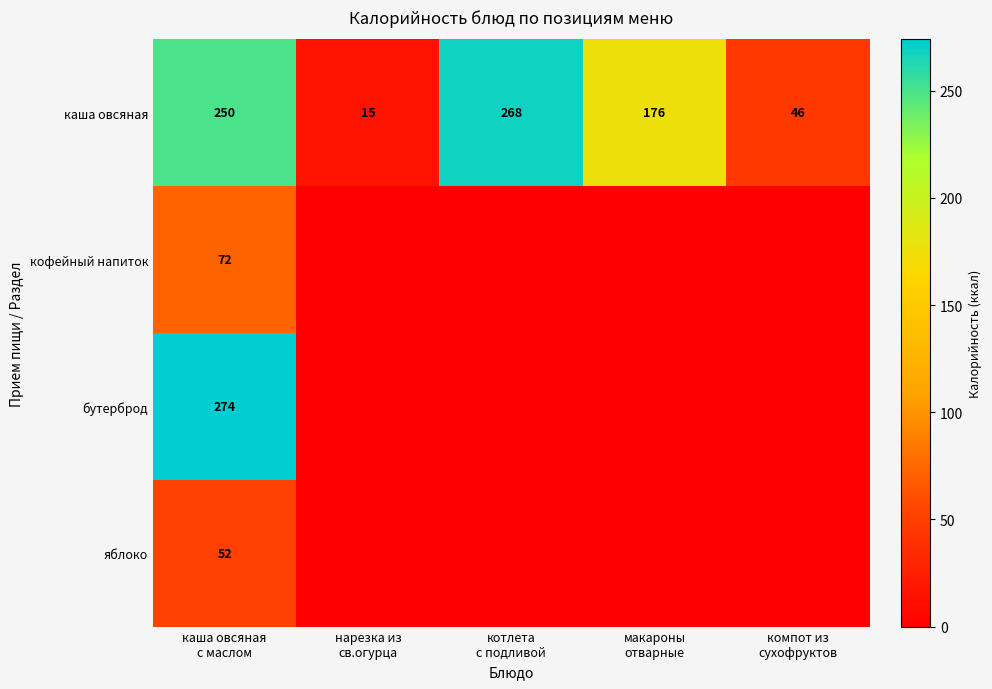

What is the spread (max minus min) of values at нарезка из
св.огурца?

15.0